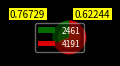

Rank the categories by value from lowest to highest.

2461, 4191